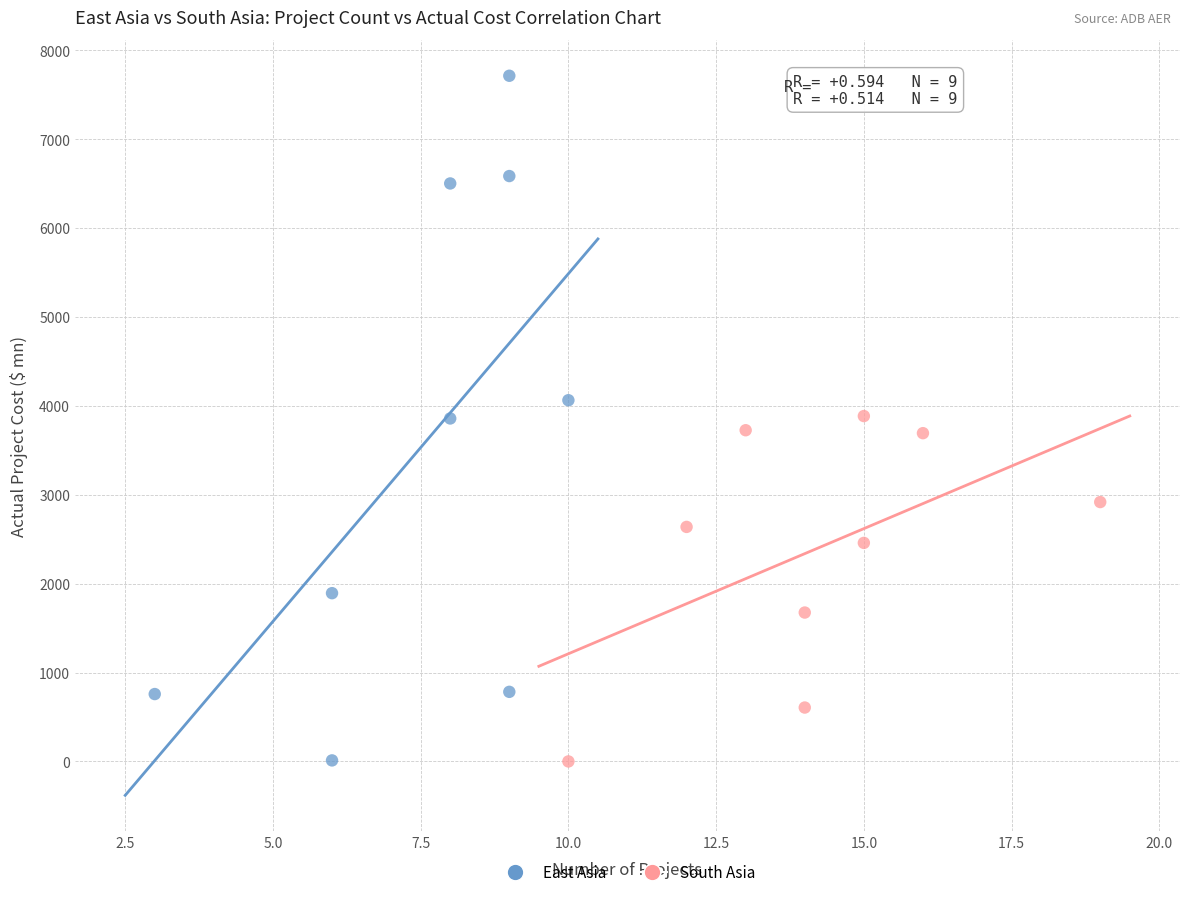

Which series has the widest spread of Y values?

East Asia